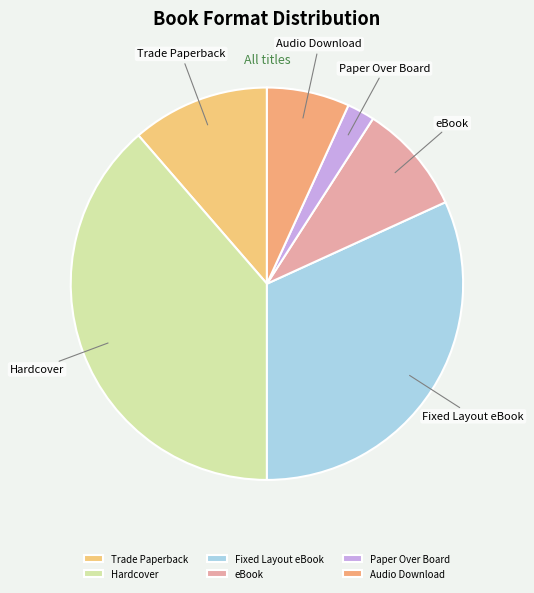

Is there any slice that represents more than half of the pie?

No